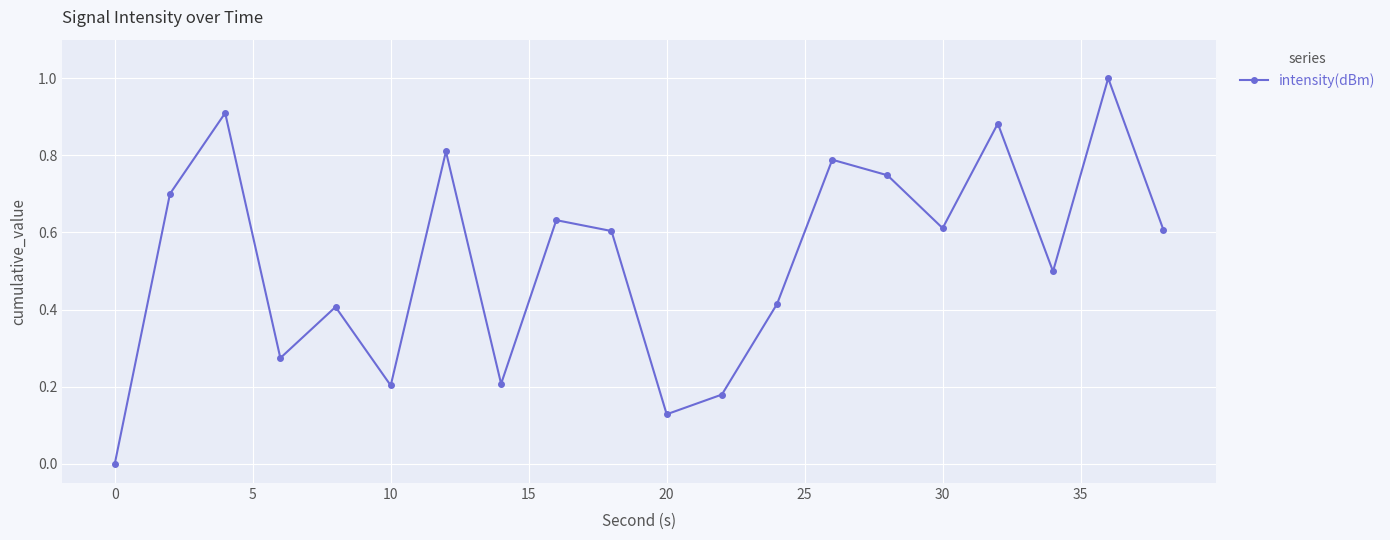

How many interior local valleys (lower than both neighbors) does the data have?

6